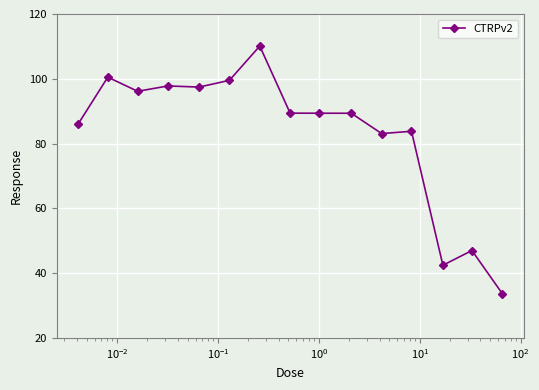

True or false: the data has more than 1 interior local peaks.

True